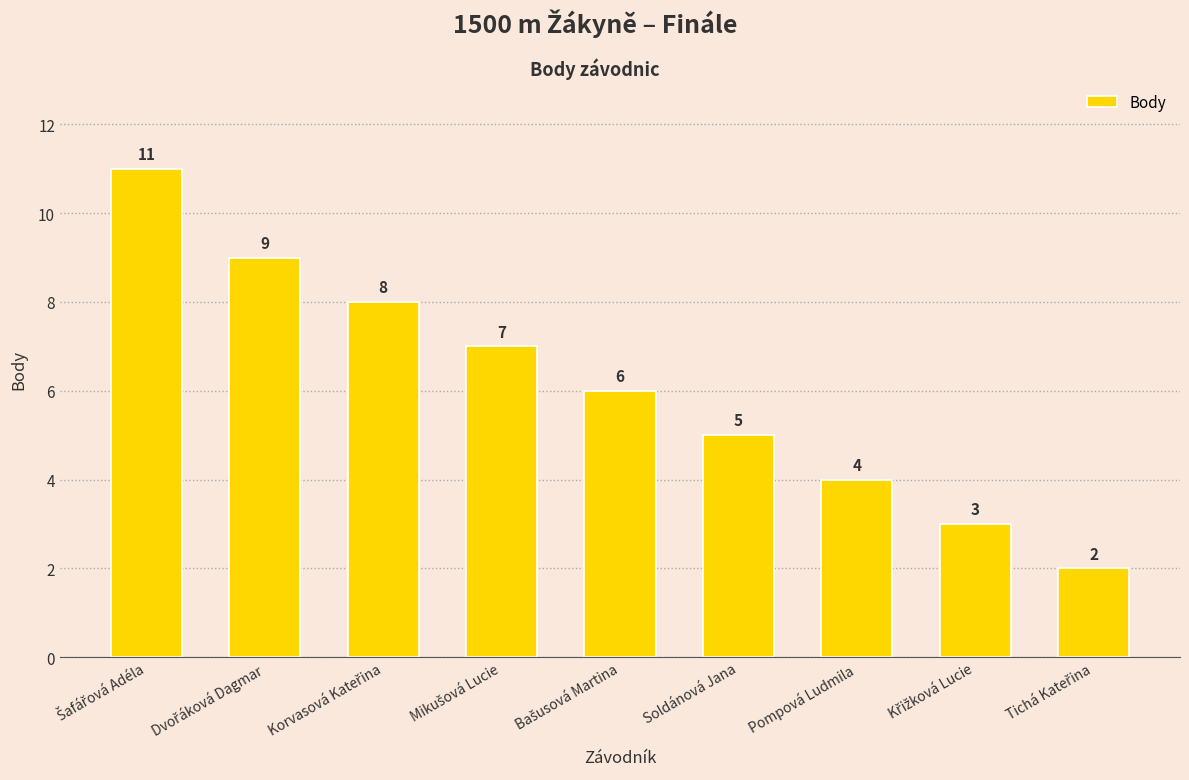

What is the greatest value displayed?

11